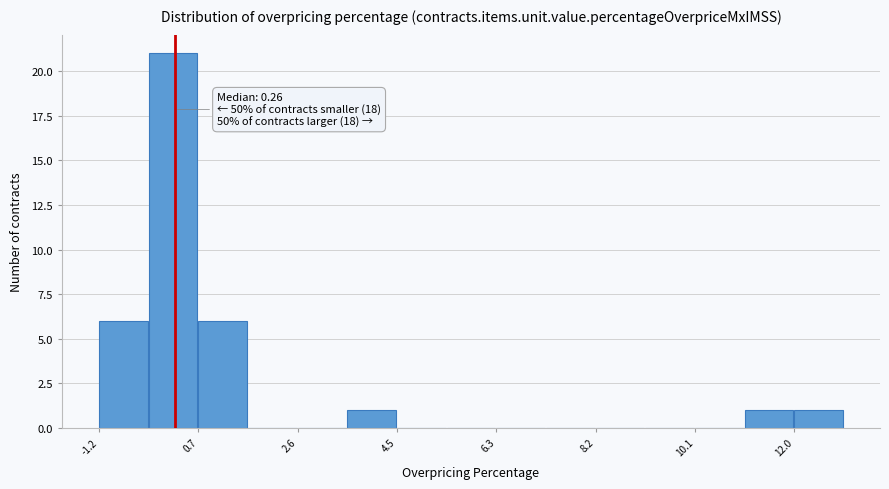

Which range on the x-axis has the tallest bar?

-0.2 to 0.8